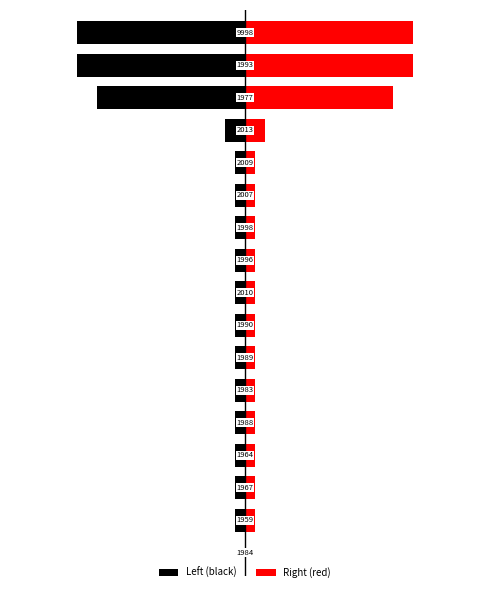

Rank the series by their average value, from lowest to highest.

Left (black), Right (red)